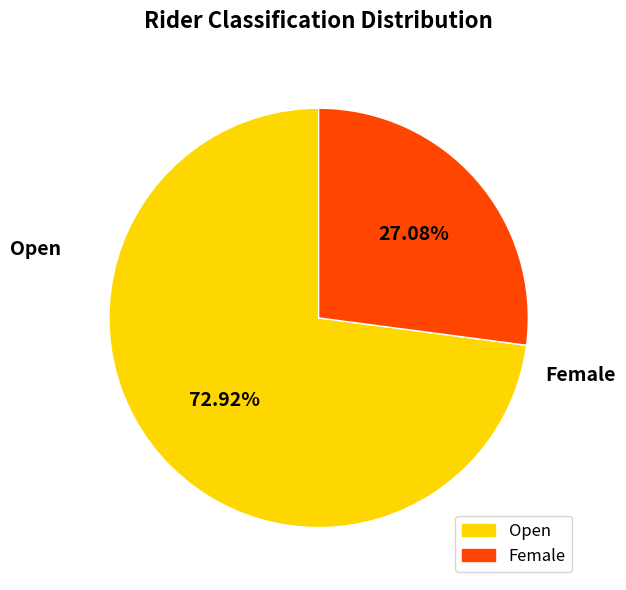

To the nearest percent, what portion does Open represent?

73%